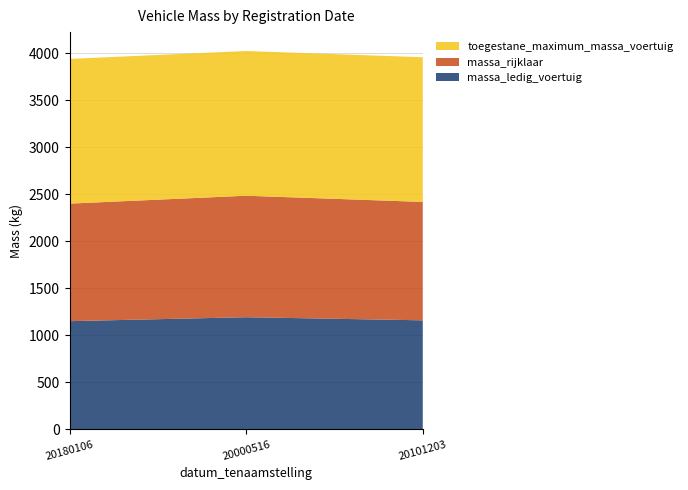

Reading left to right, extract all data points from this chart.

massa_ledig_voertuig: 1151	1193	1160
massa_rijklaar: 1251	1293	1260
toegestane_maximum_massa_voertuig: 1540	1540	1540